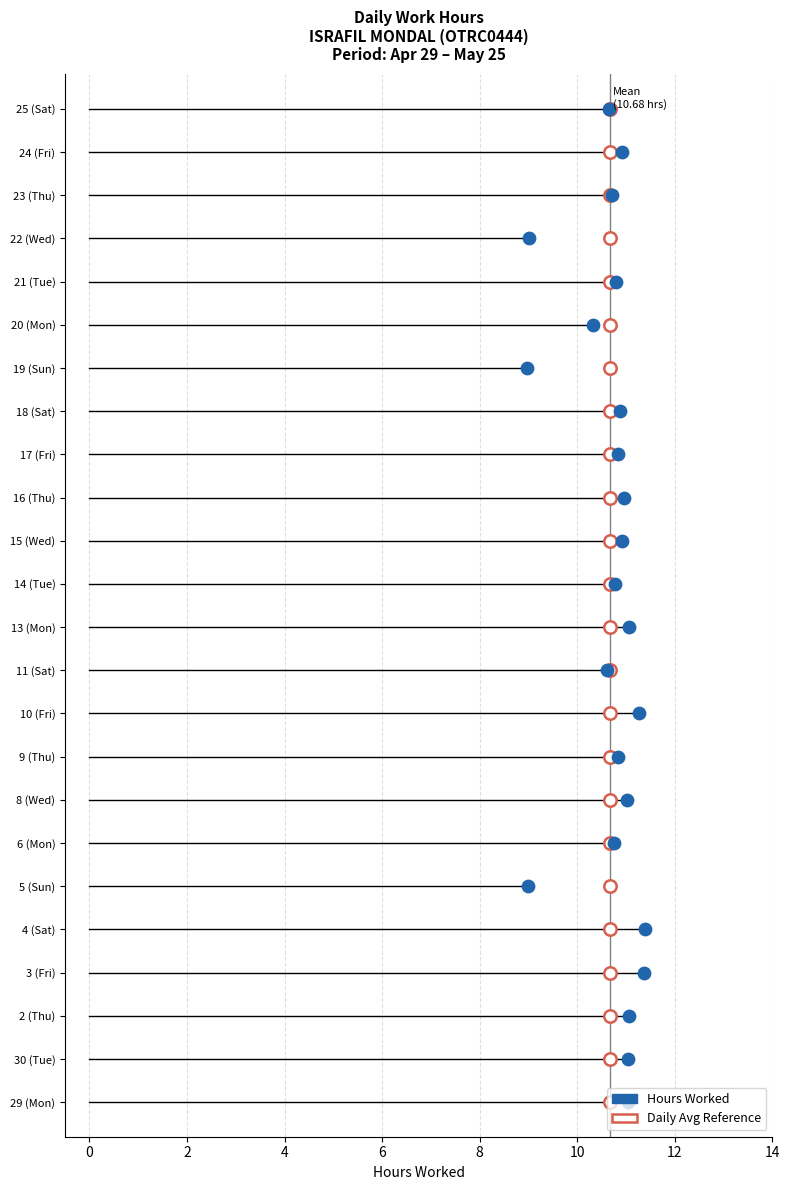

Which series reaches the minimum Y coordinate?

Hours Worked